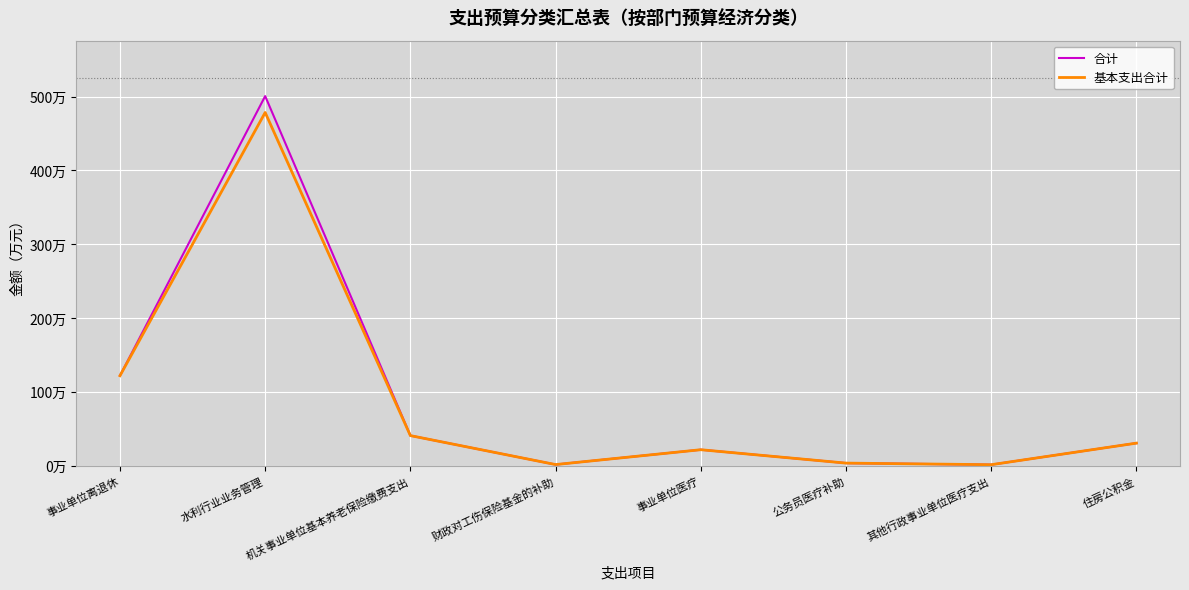

What is the label of the 2nd point from the right?

其他行政事业单位医疗支出